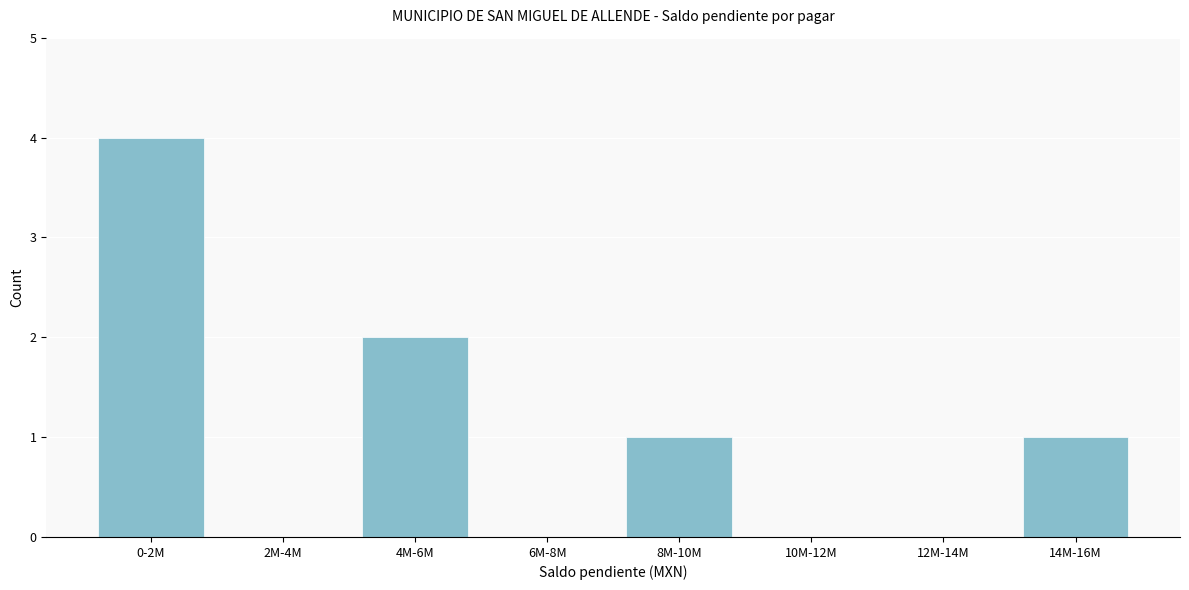

Reading right to left, what are all the values shown in this chart?

14M-16M=1	12M-14M=0	10M-12M=0	8M-10M=1	6M-8M=0	4M-6M=2	2M-4M=0	0-2M=4